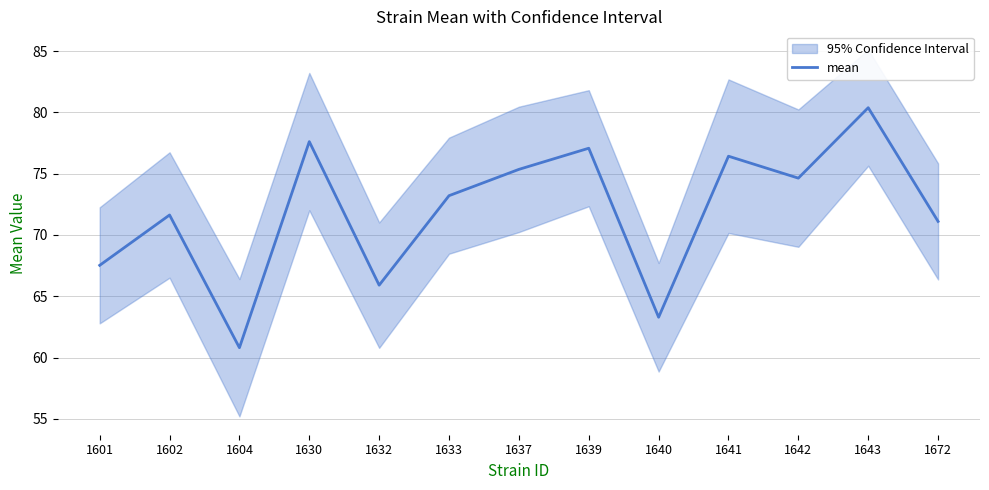

List the labels in order of value, largest first.

1643, 1630, 1639, 1641, 1637, 1642, 1633, 1602, 1672, 1601, 1632, 1640, 1604